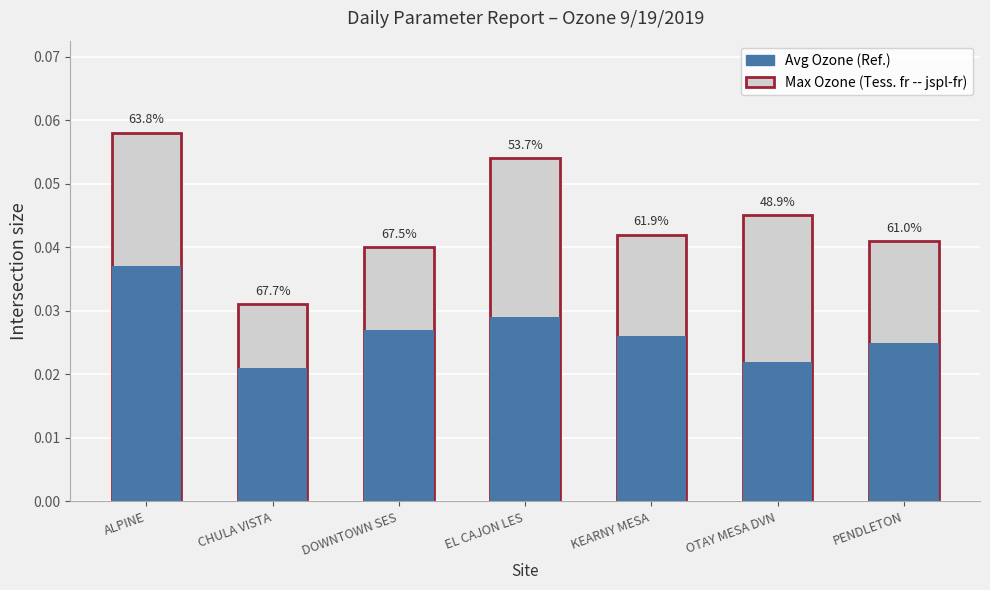

Reading right to left, list all the values displayed in this chart.

Avg Ozone: PENDLETON=0.0	OTAY MESA DVN=0.0	KEARNY MESA=0.0	EL CAJON LES=0.0	DOWNTOWN SES=0.0	CHULA VISTA=0.0	ALPINE=0.0
Max Ozone: PENDLETON=0.0	OTAY MESA DVN=0.0	KEARNY MESA=0.0	EL CAJON LES=0.1	DOWNTOWN SES=0.0	CHULA VISTA=0.0	ALPINE=0.1